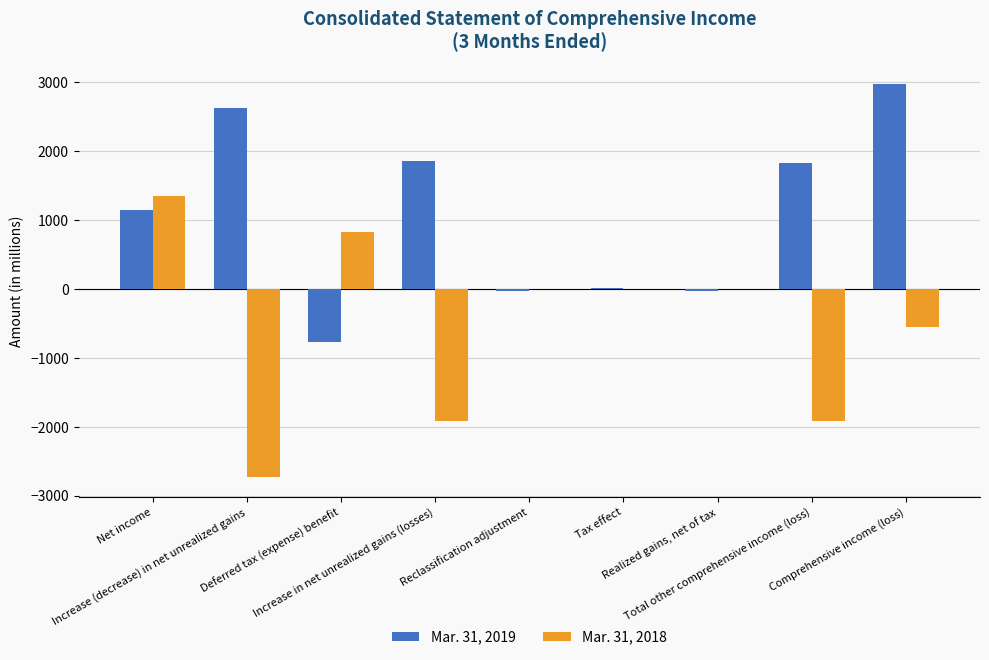

Are the bars grouped side by side (vs. stacked)?

Yes